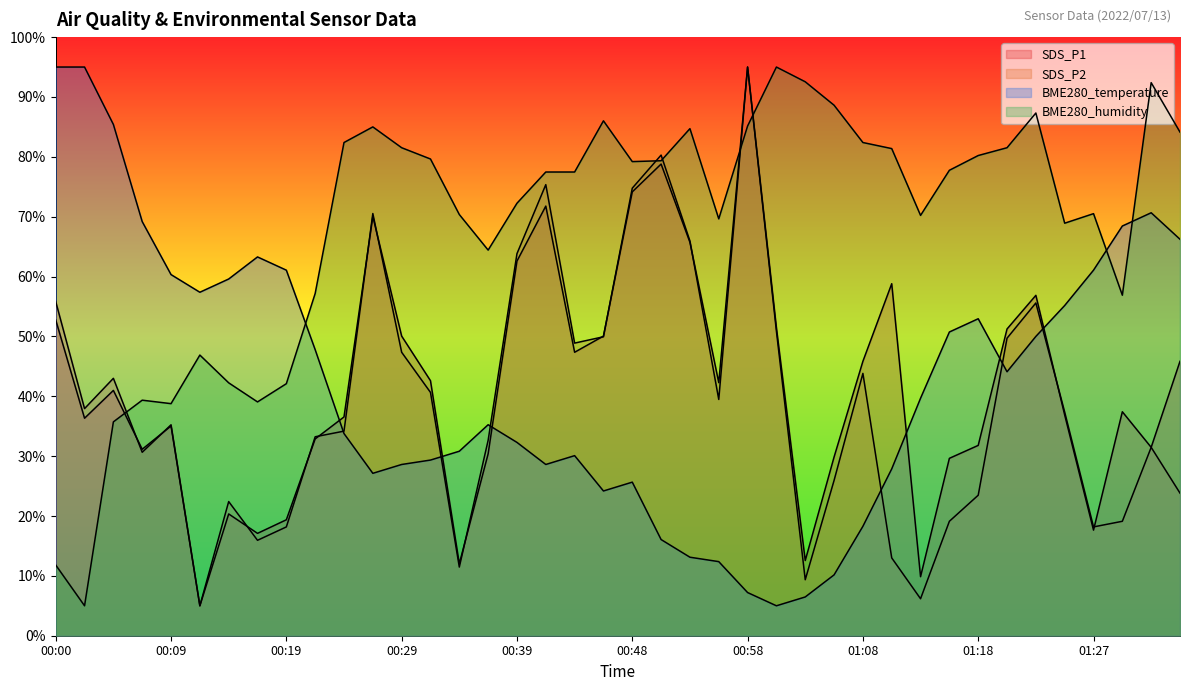

Is it true that SDS_P1 equals 63.4 at 01:30?

False